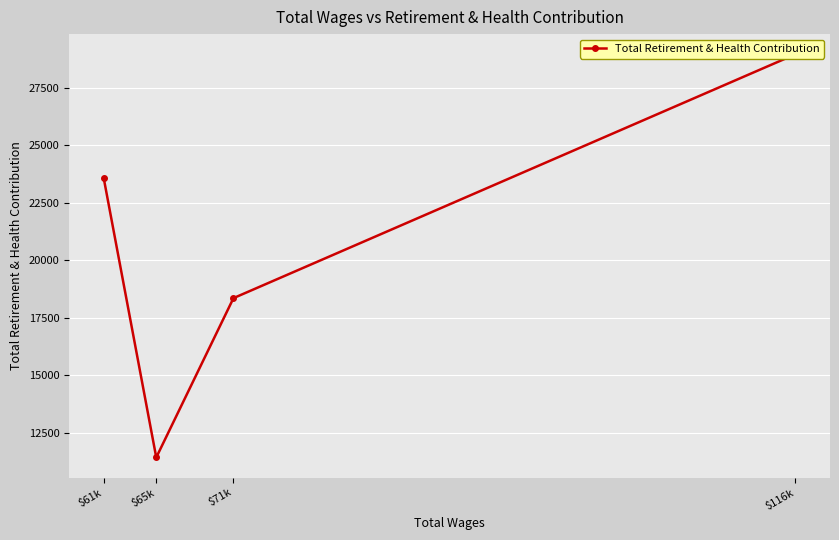

Between $65k and $61k, which is larger?

$61k